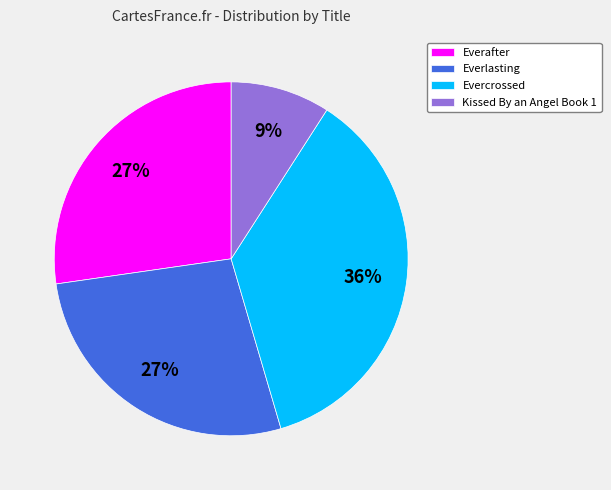

Which category has the smallest portion of the pie?

Kissed By an Angel Book 1